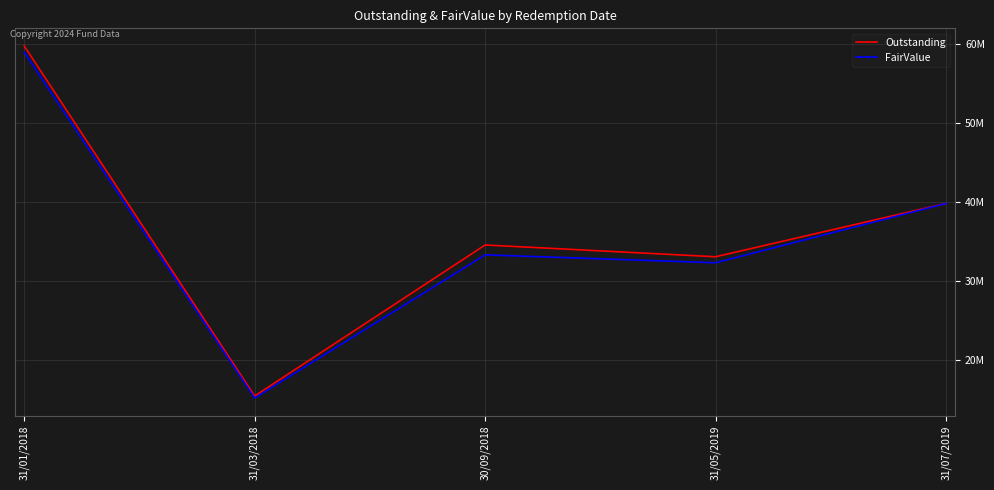

Where is the first local maximum for Outstanding?

30/09/2018